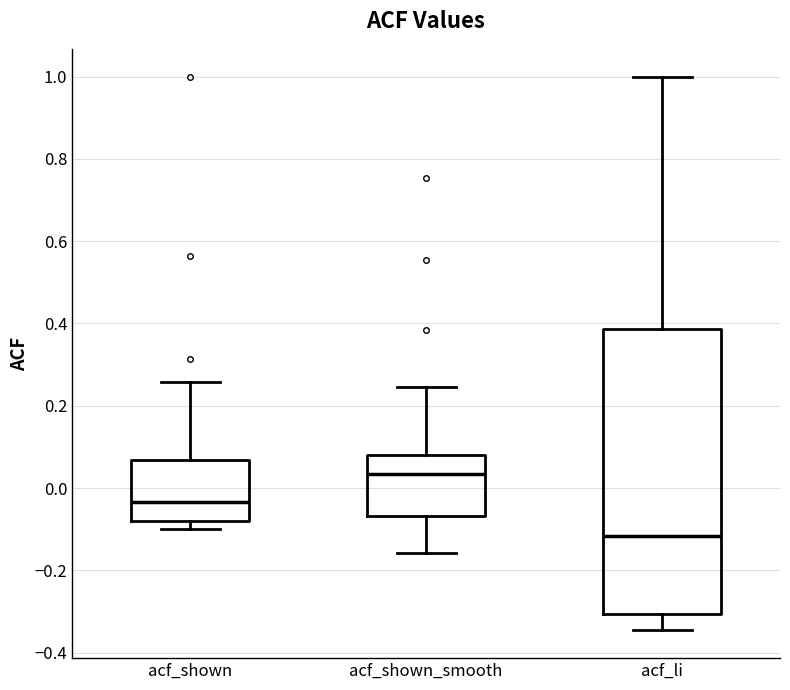

Reading left to right, read every box against the y-axis: the position of its median line, the range the box covers, and the ends of its whiskers. The values are not printed on the chart, so give them approximately, as read against the axis.

acf_shown: median -0.04, box -0.08 to 0.06, whiskers -0.10 to 0.26
acf_shown_smooth: median 0.04, box -0.06 to 0.08, whiskers -0.16 to 0.24
acf_li: median -0.12, box -0.30 to 0.38, whiskers -0.34 to 1.00